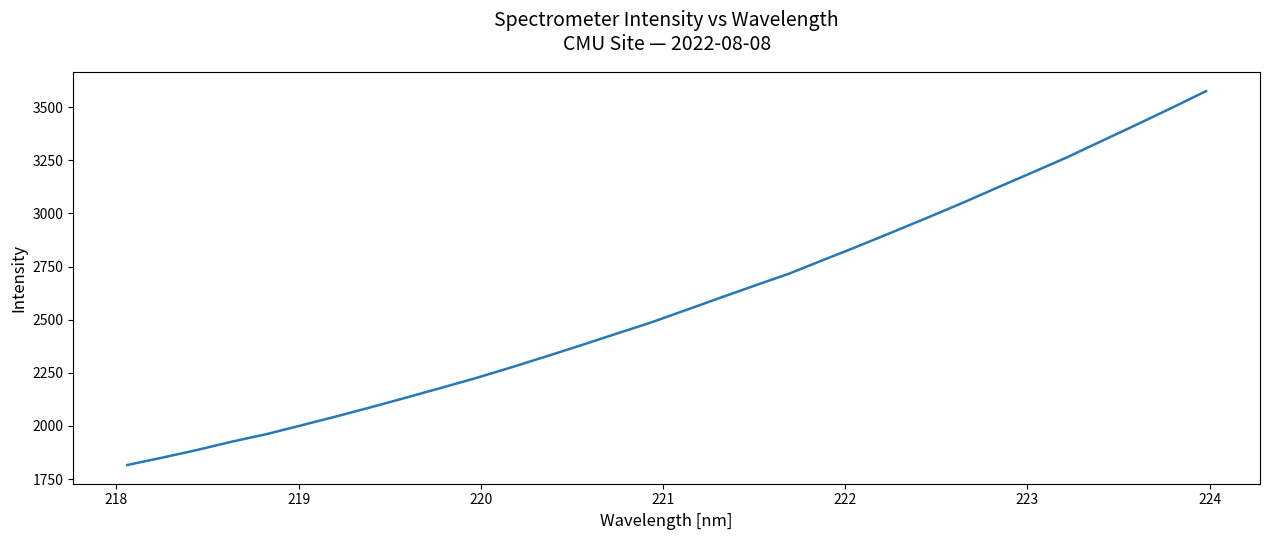

What is the maximum value shown in the chart?

3575.8